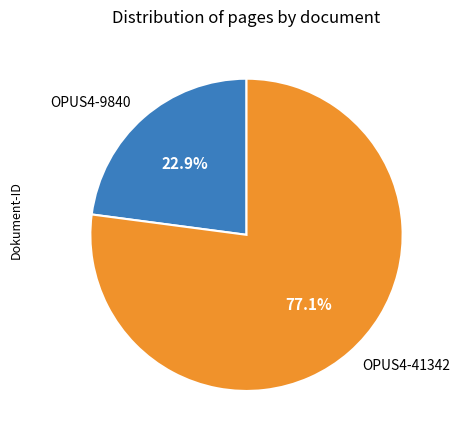

The OPUS4-9840 slice represents 23% of the pie. True or false?

True